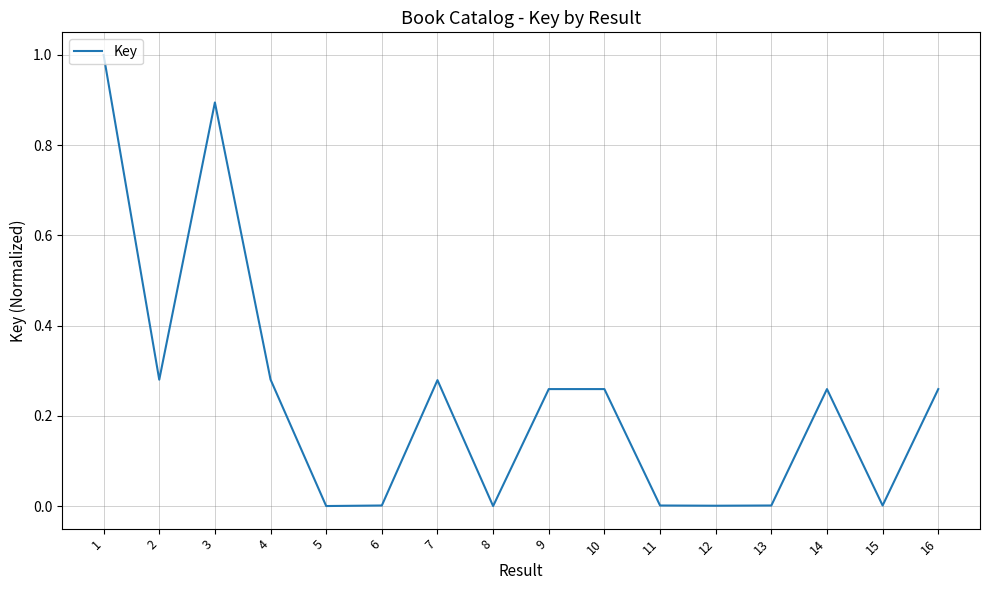

What is the maximum value shown in the chart?

1.0